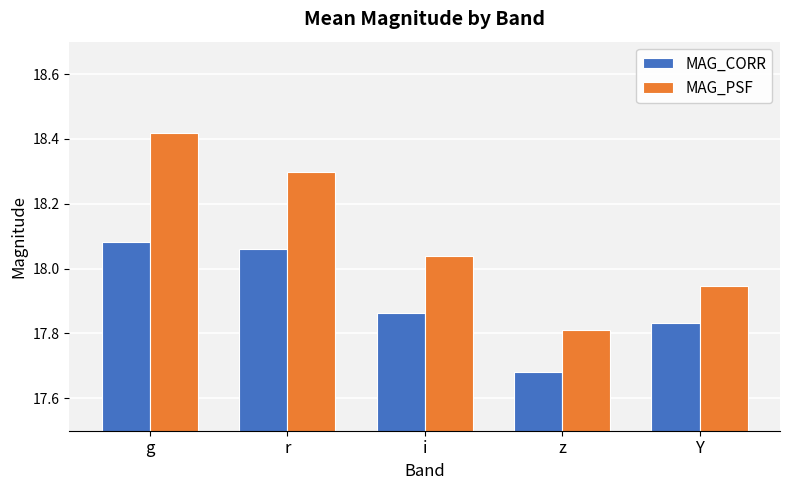

Which series has the largest range (max minus min)?

MAG_PSF